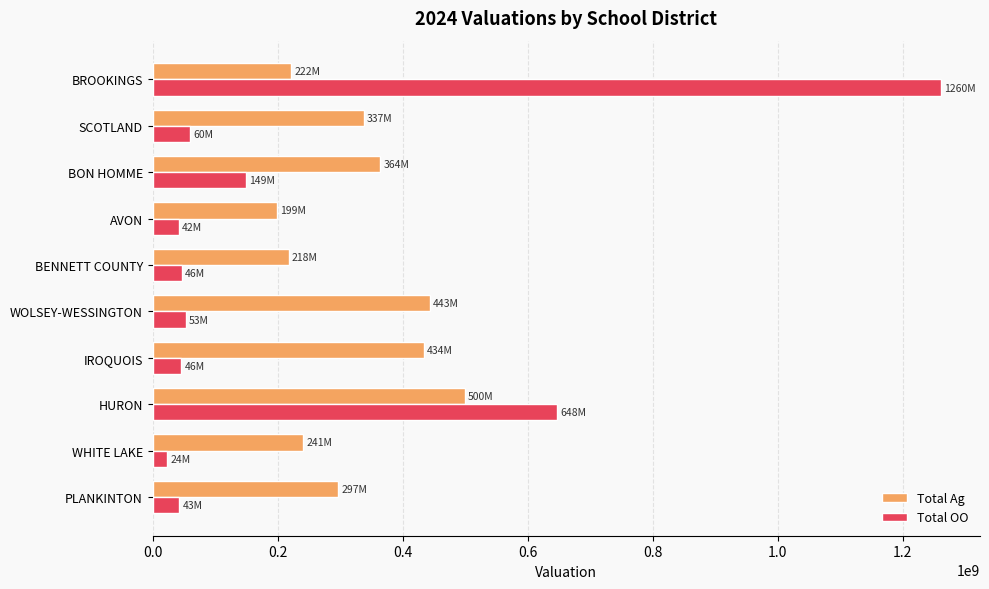

How many values in the Total OO series are below 52823467?

5